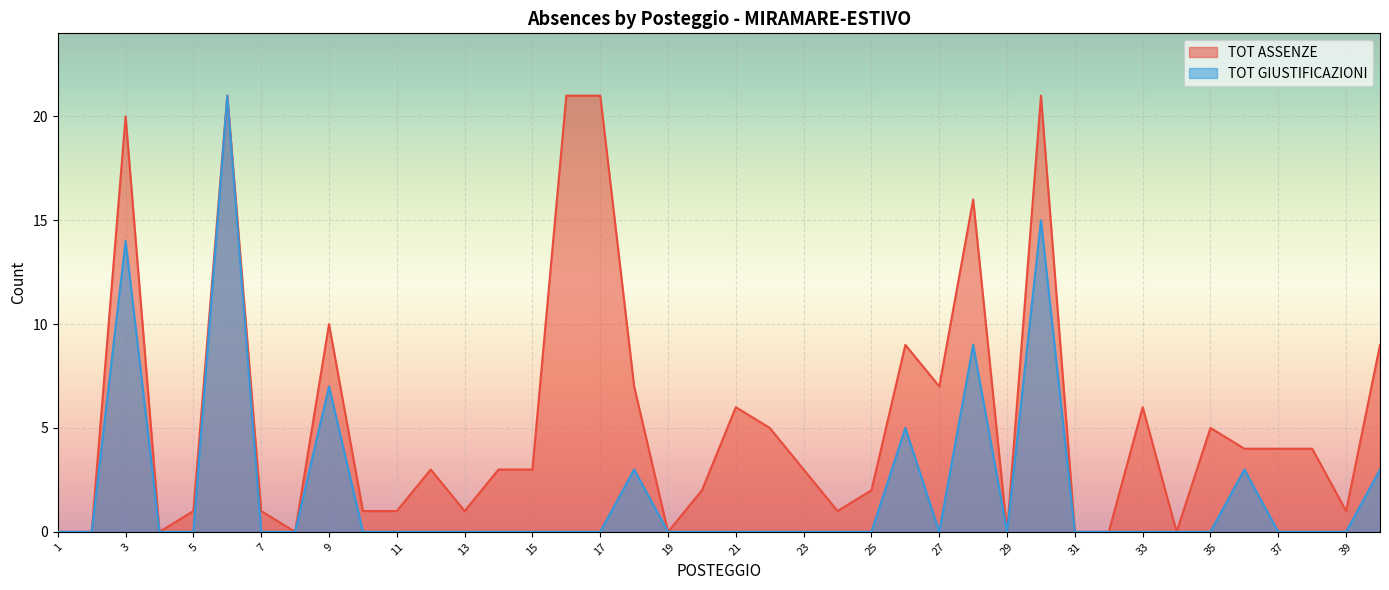

The value of TOT ASSENZE at 40 is 9. True or false?

True